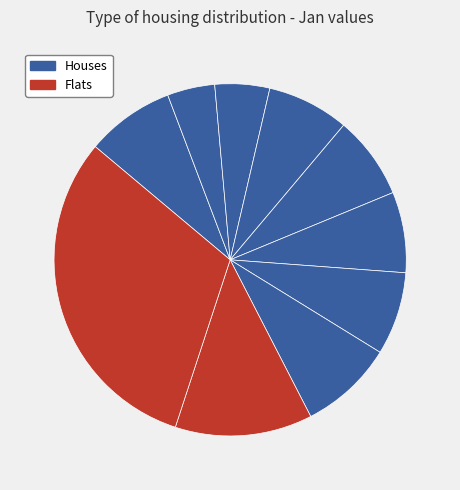

Count the number of slices in the pie.

10